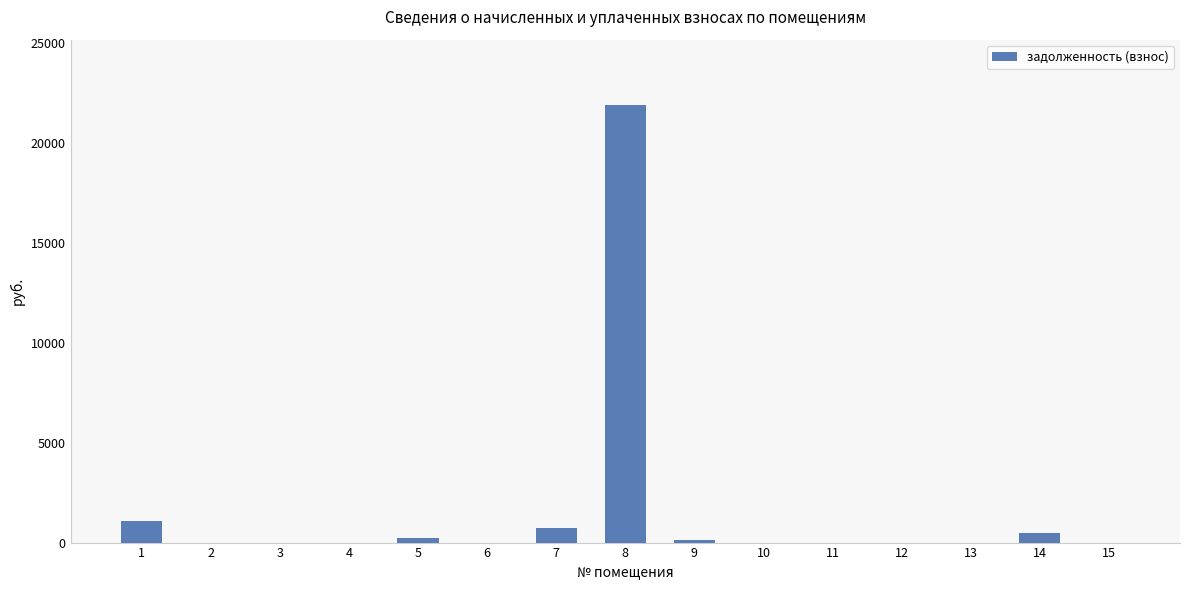

What is the sum of all values?

24451.9